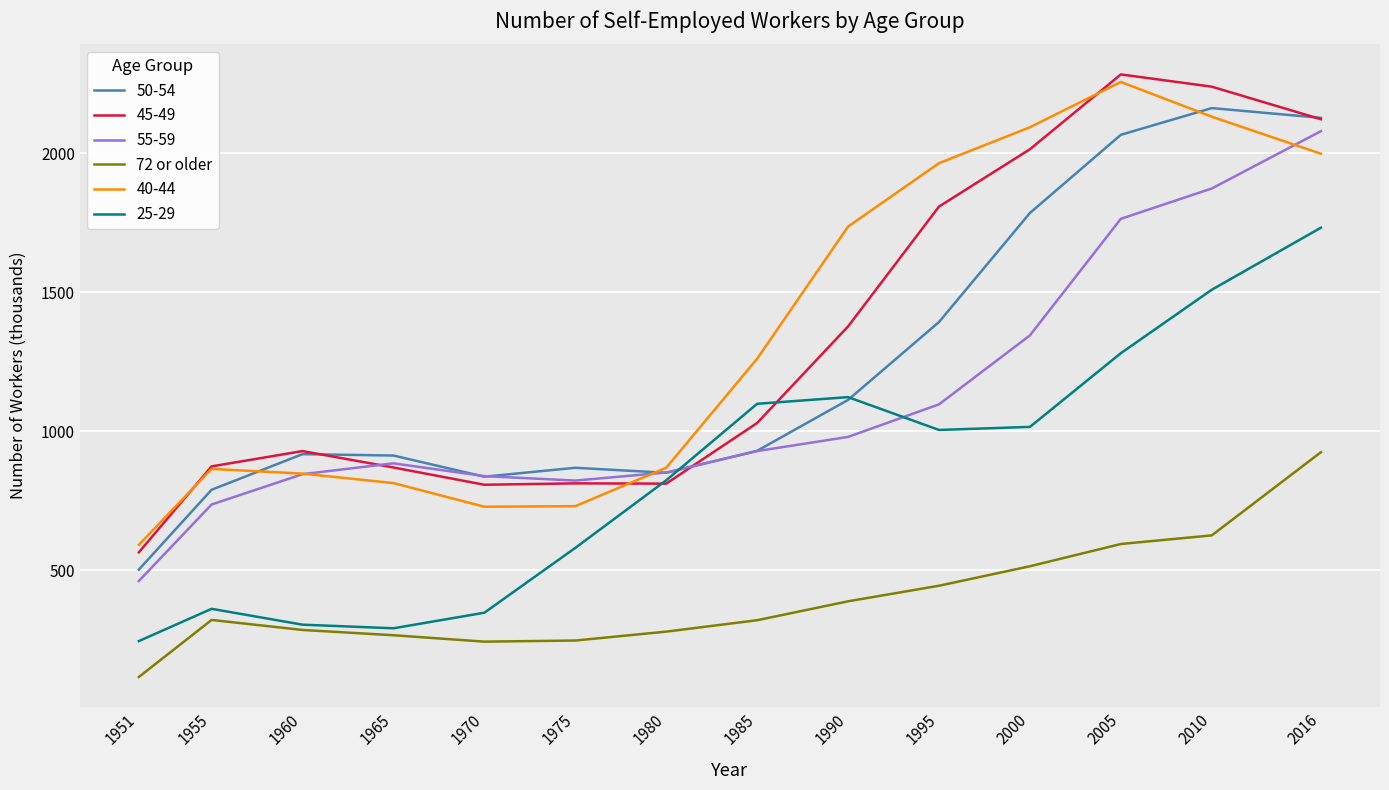

The 25-29 series shows 282 at 1980. True or false?

False